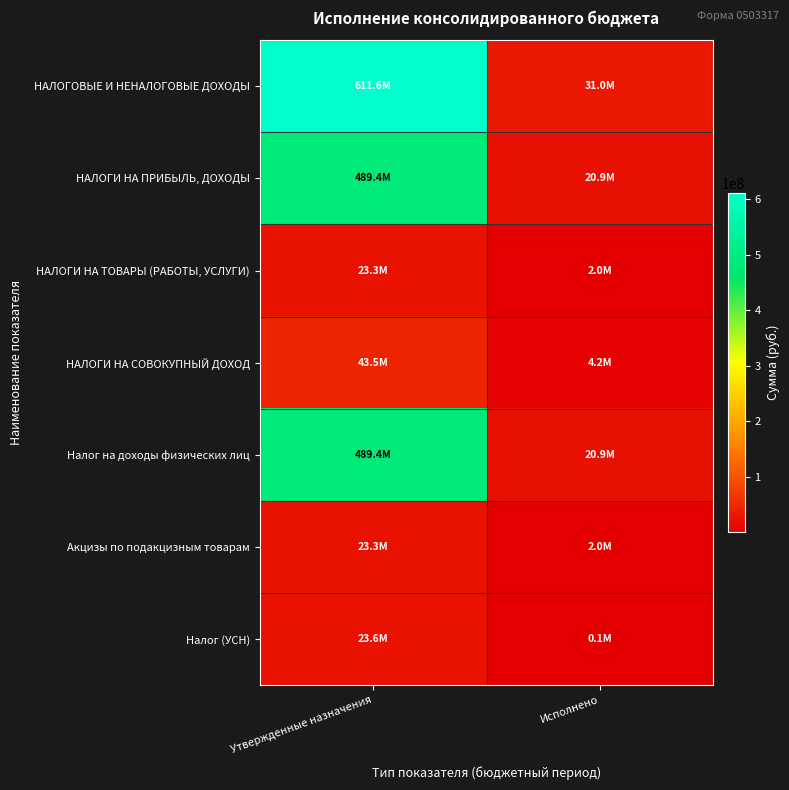

Reading left to right, transcribe all the data shown in this chart.

НАЛОГОВЫЕ И НЕНАЛОГОВЫЕ ДОХОДЫ: Утвержденные назначения=611588903.4	Исполнено=30975605.9
НАЛОГИ НА ПРИБЫЛЬ, ДОХОДЫ: Утвержденные назначения=489383283.0	Исполнено=20883334.9
НАЛОГИ НА ТОВАРЫ (РАБОТЫ, УСЛУГИ): Утвержденные назначения=23265746.4	Исполнено=1969309.4
НАЛОГИ НА СОВОКУПНЫЙ ДОХОД: Утвержденные назначения=43468000.0	Исполнено=4173594.0
Налог на доходы физических лиц: Утвержденные назначения=489383283.0	Исполнено=20883334.9
Акцизы по подакцизным товарам: Утвержденные назначения=23265746.4	Исполнено=1969309.4
Налог (УСН): Утвержденные назначения=23644000.0	Исполнено=123876.0